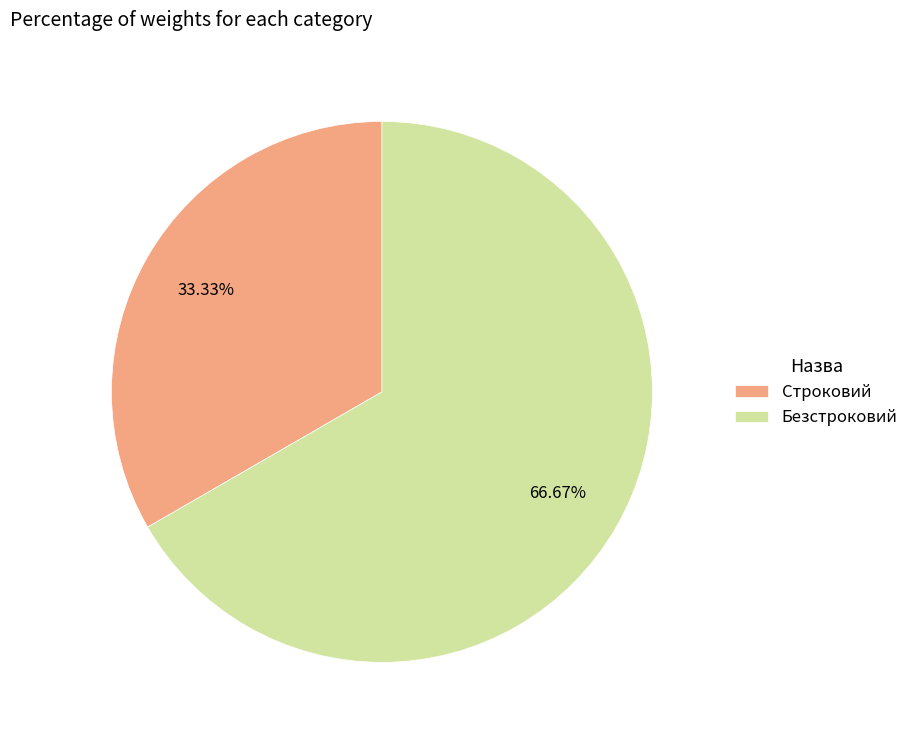

How many slices are in this pie chart?

2